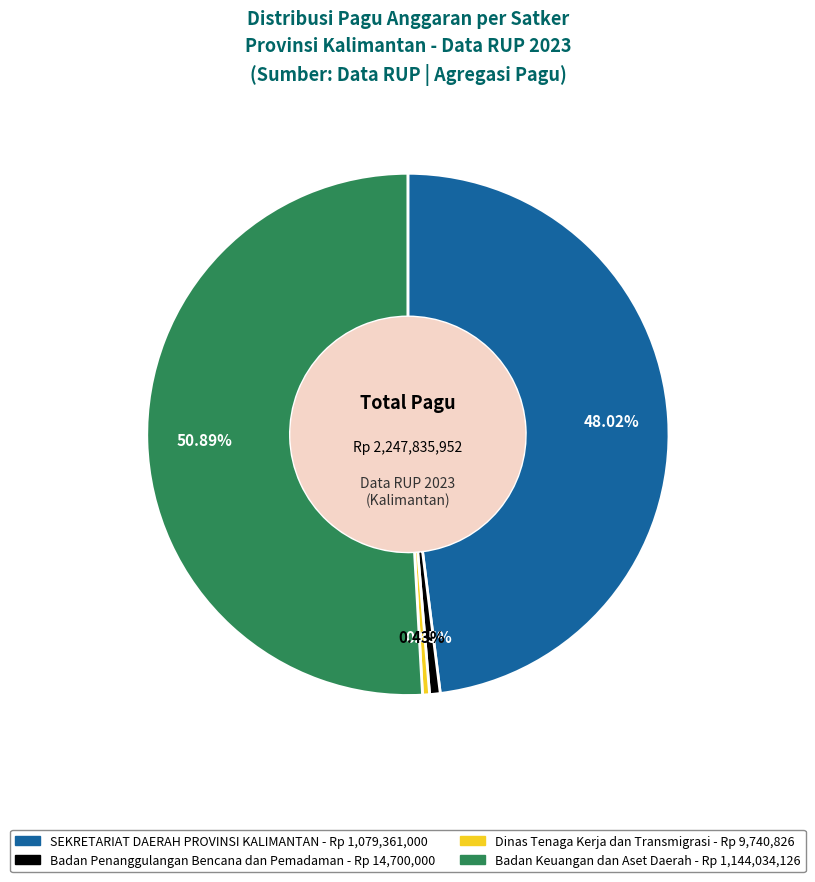

To the nearest percent, what is the average slice percentage?

25%